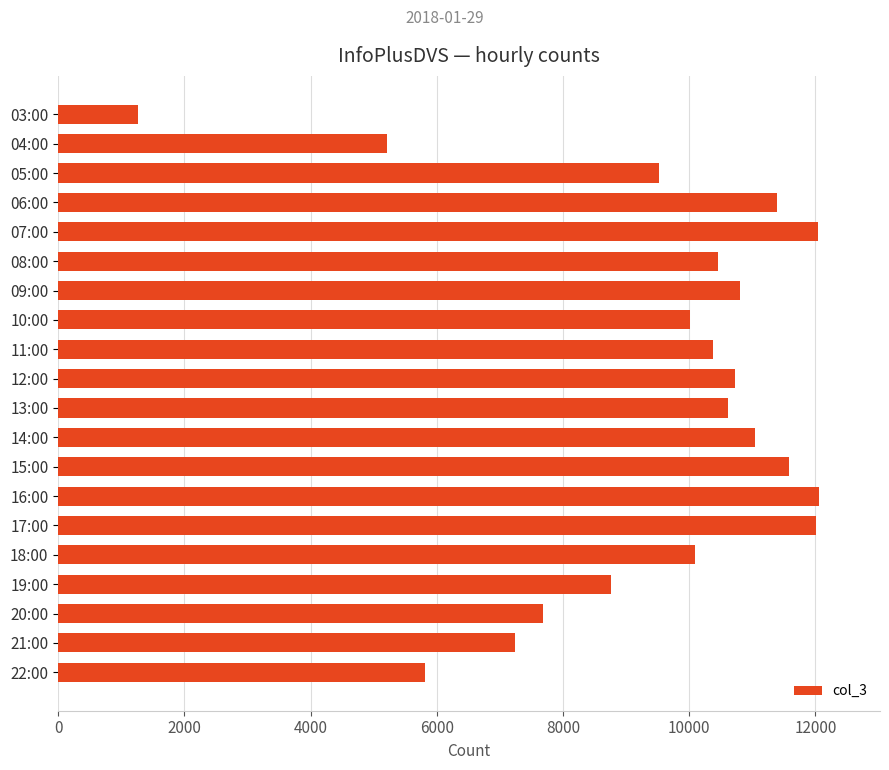

The chart shows a value of 10383 at 11:00. True or false?

True